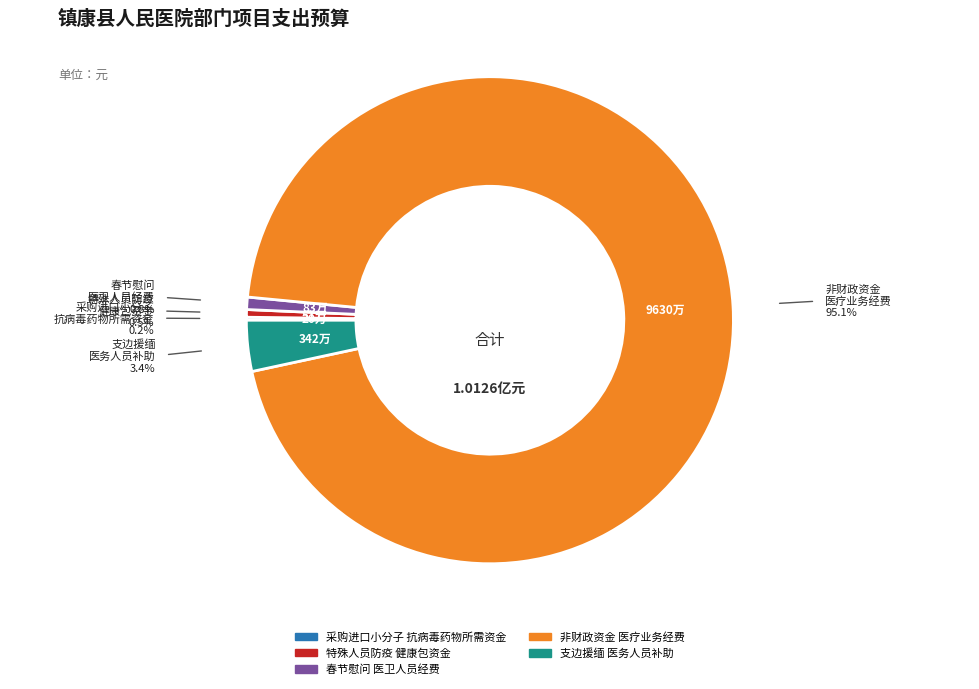

Does any single category account for the majority?

Yes